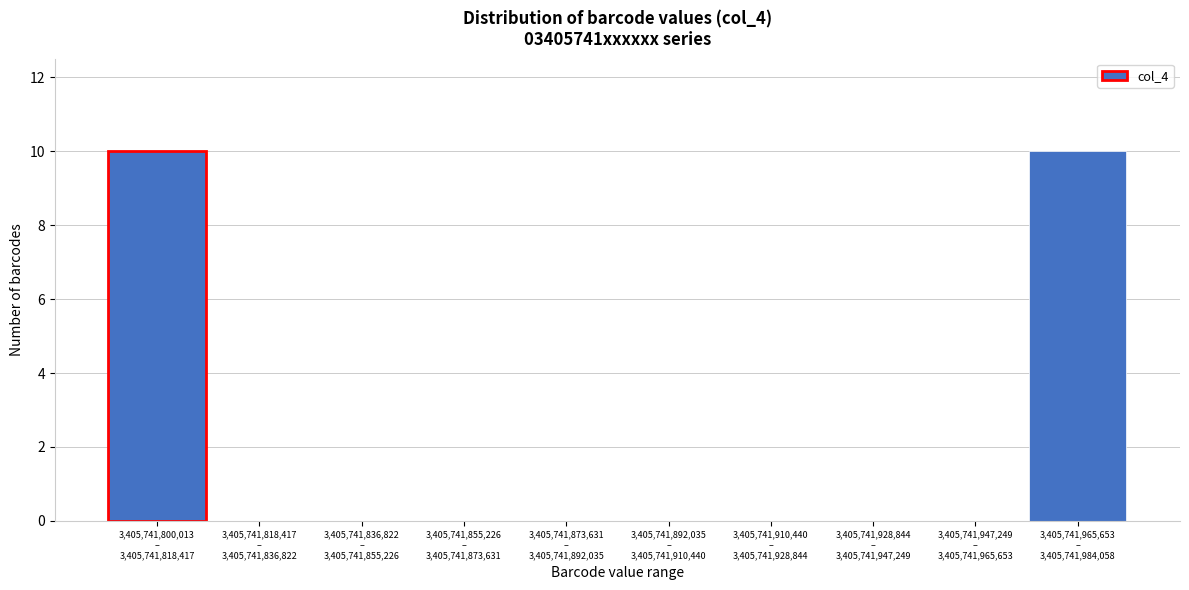

What is the greatest value displayed?

10